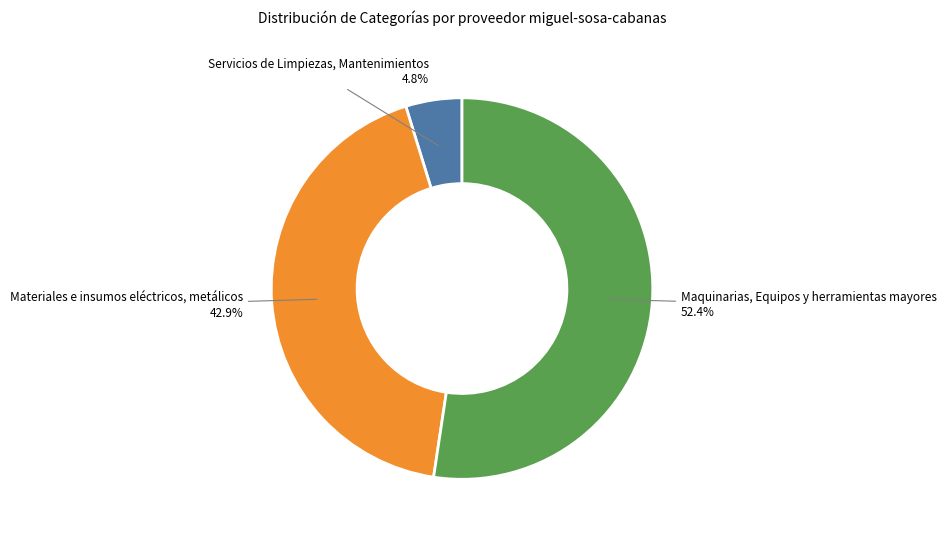

To the nearest percent, what is the difference between the largest and smallest slice percentages?

48%